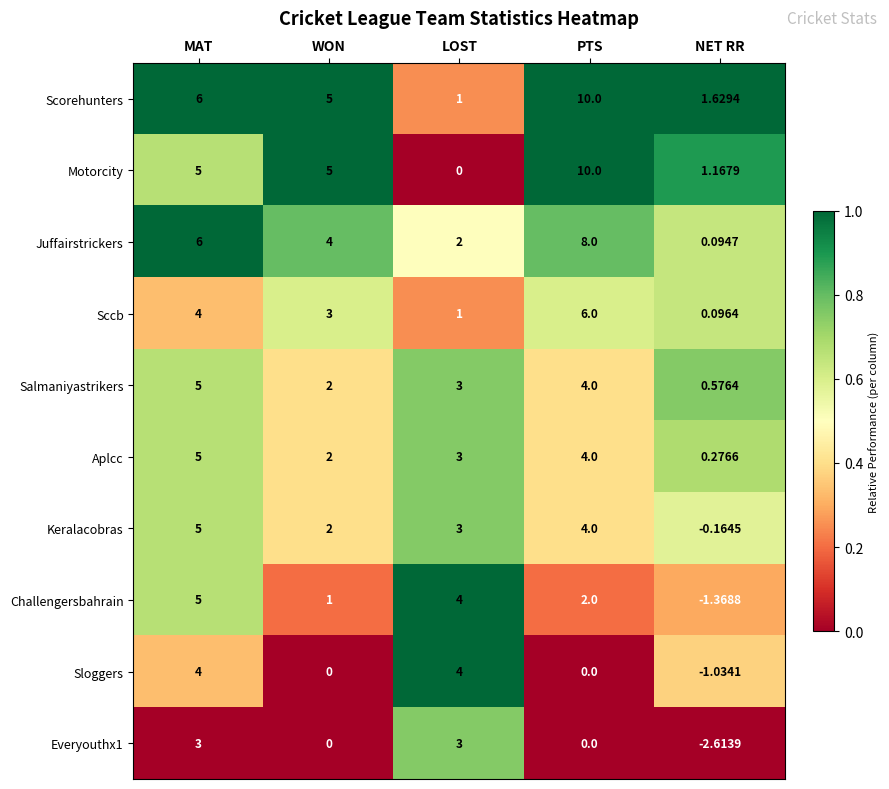

Where does the Everyouthx1 series first go above 0?

MAT